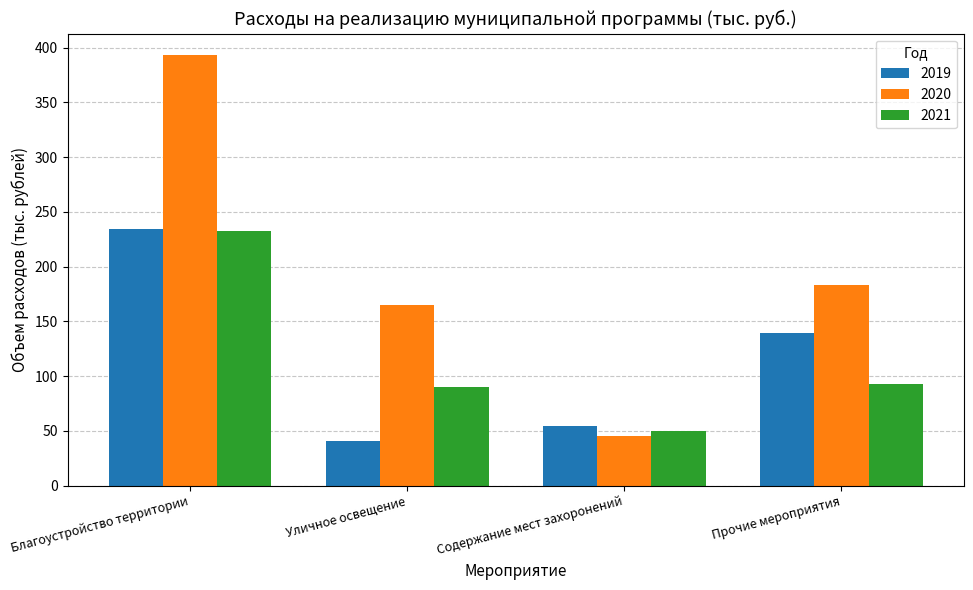

At which label is 2019 closest to 137?

Прочие мероприятия